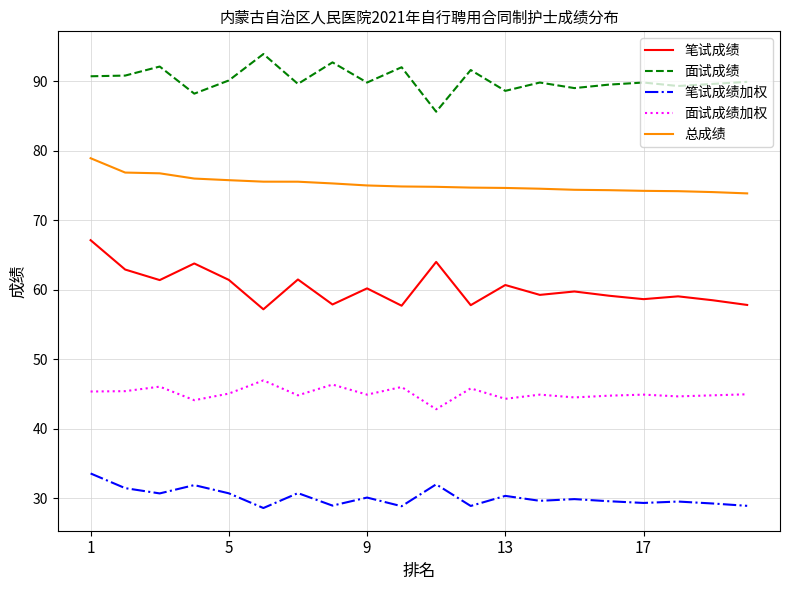

What is the difference between the maximum and minimum values in the 笔试成绩加权 series?

5.0